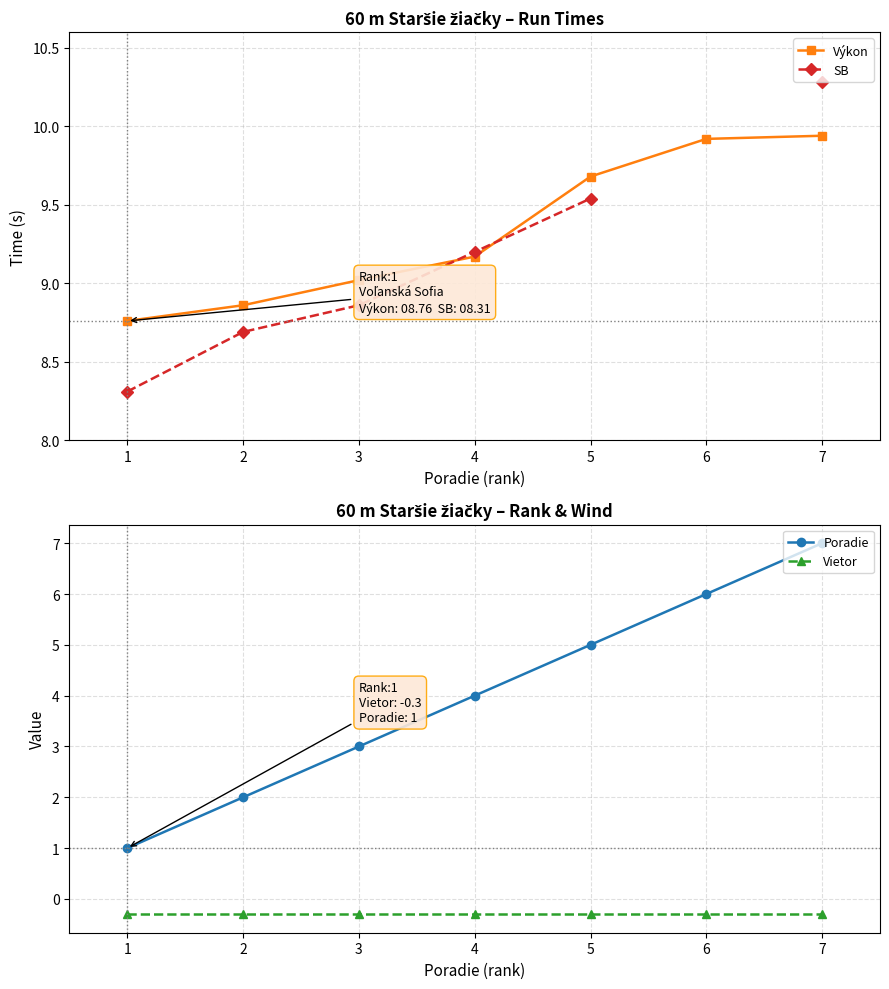

What is the approximate value of Poradie at 1?

1.0